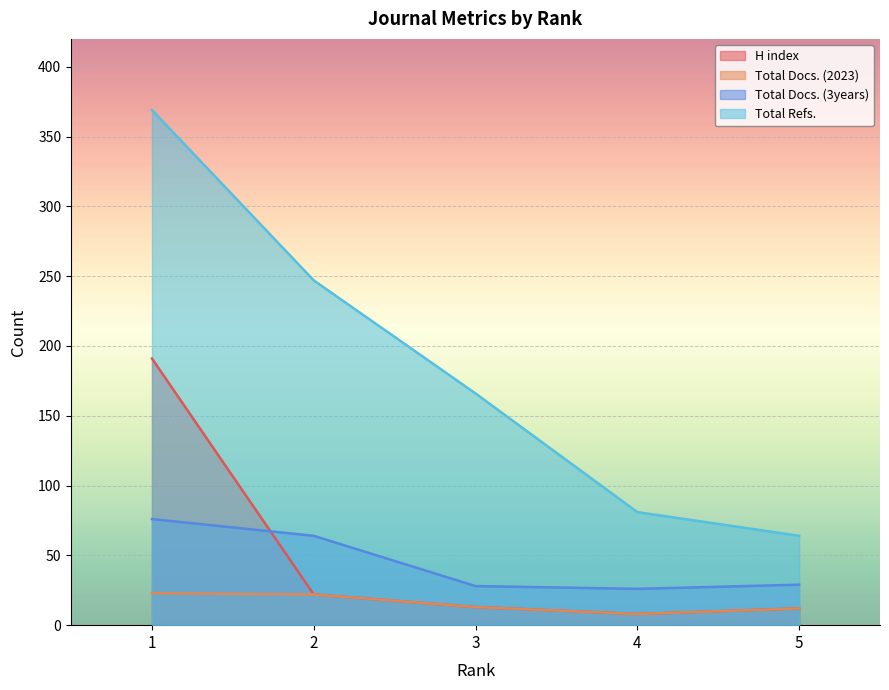

List the labels in order of Total Refs. value, smallest first.

5, 4, 3, 2, 1